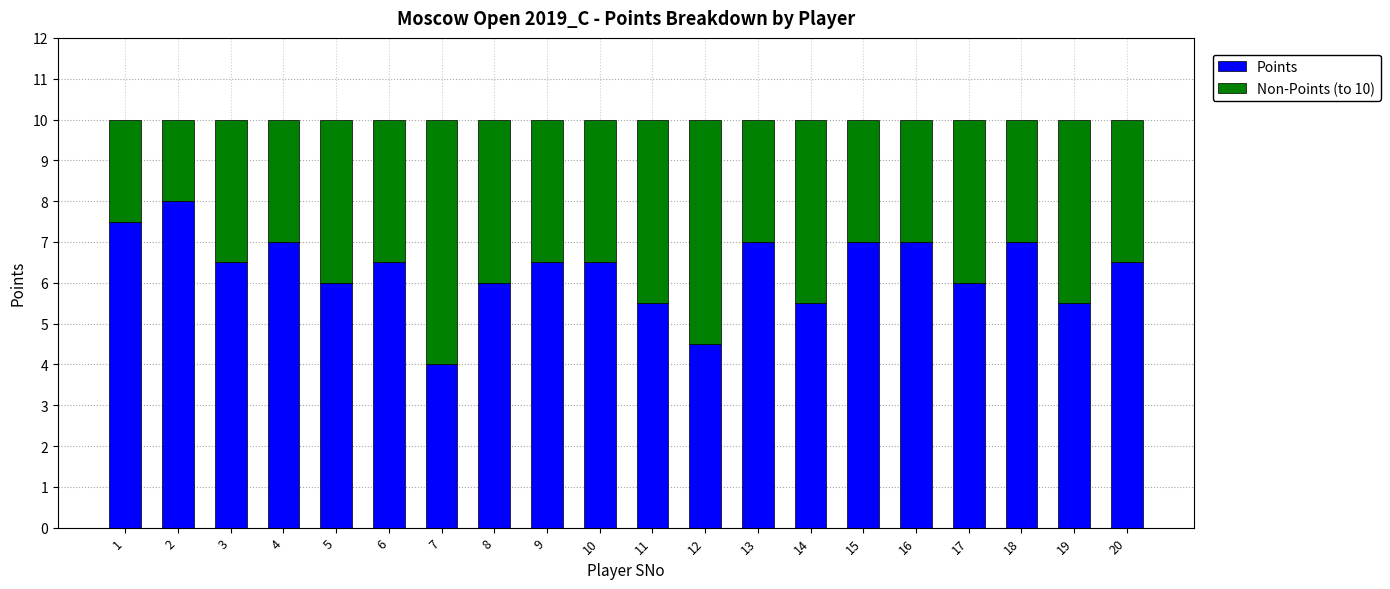

At which label does Points first exceed 6?

1